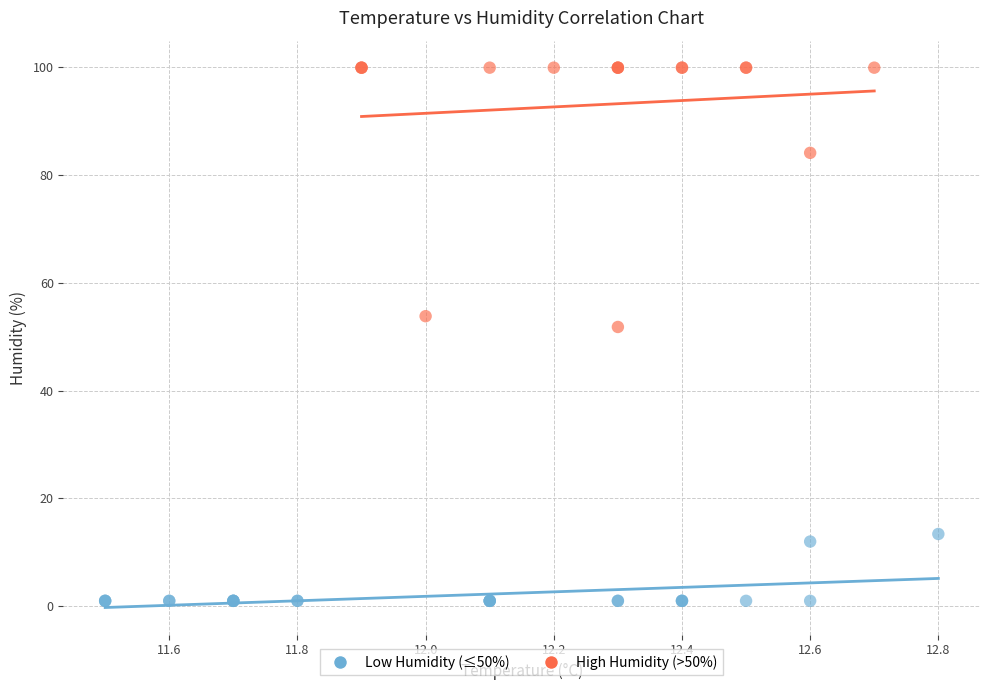

Which series reaches the maximum Y coordinate?

High Humidity (>50%)